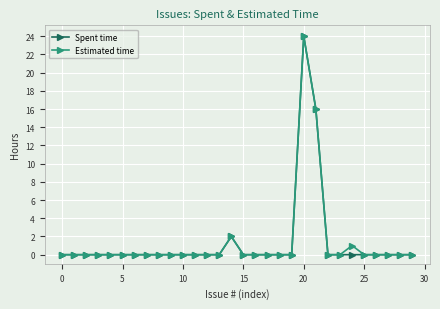

How many lines are shown in the chart?

2